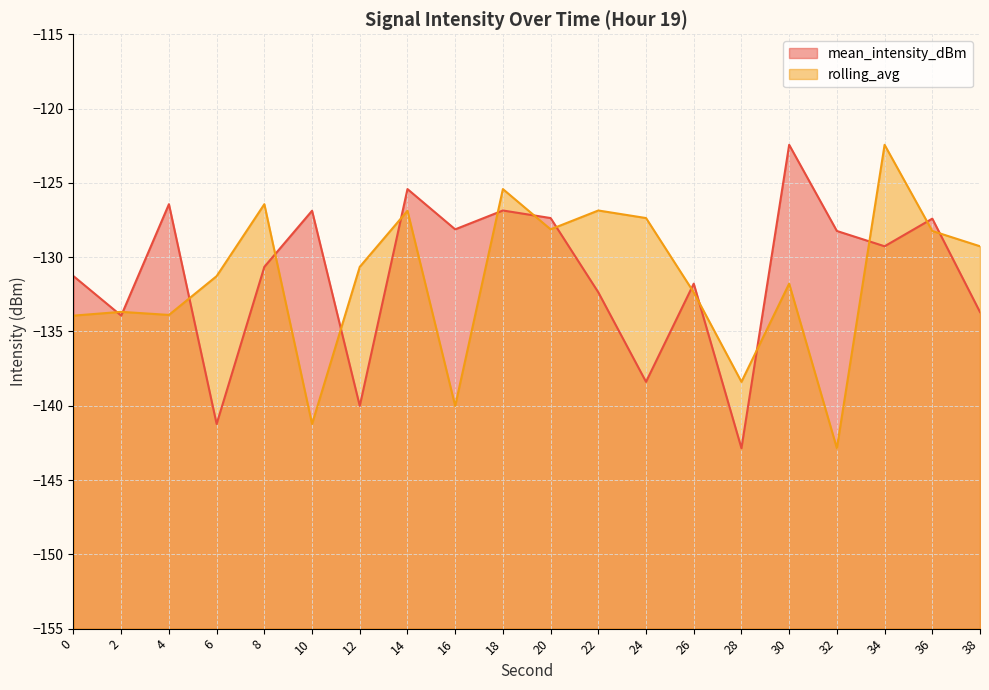

Reading left to right, what are all the values shown in this chart?

mean_intensity_dBm: -131.3	-133.9	-126.4	-141.2	-130.7	-126.9	-140.0	-125.4	-128.1	-126.9	-127.4	-132.4	-138.4	-131.8	-142.9	-122.4	-128.2	-129.3	-127.4	-133.7
rolling_avg: -133.9	-133.7	-133.9	-131.3	-126.4	-141.2	-130.7	-126.9	-140.0	-125.4	-128.1	-126.9	-127.4	-132.4	-138.4	-131.8	-142.9	-122.4	-128.2	-129.3